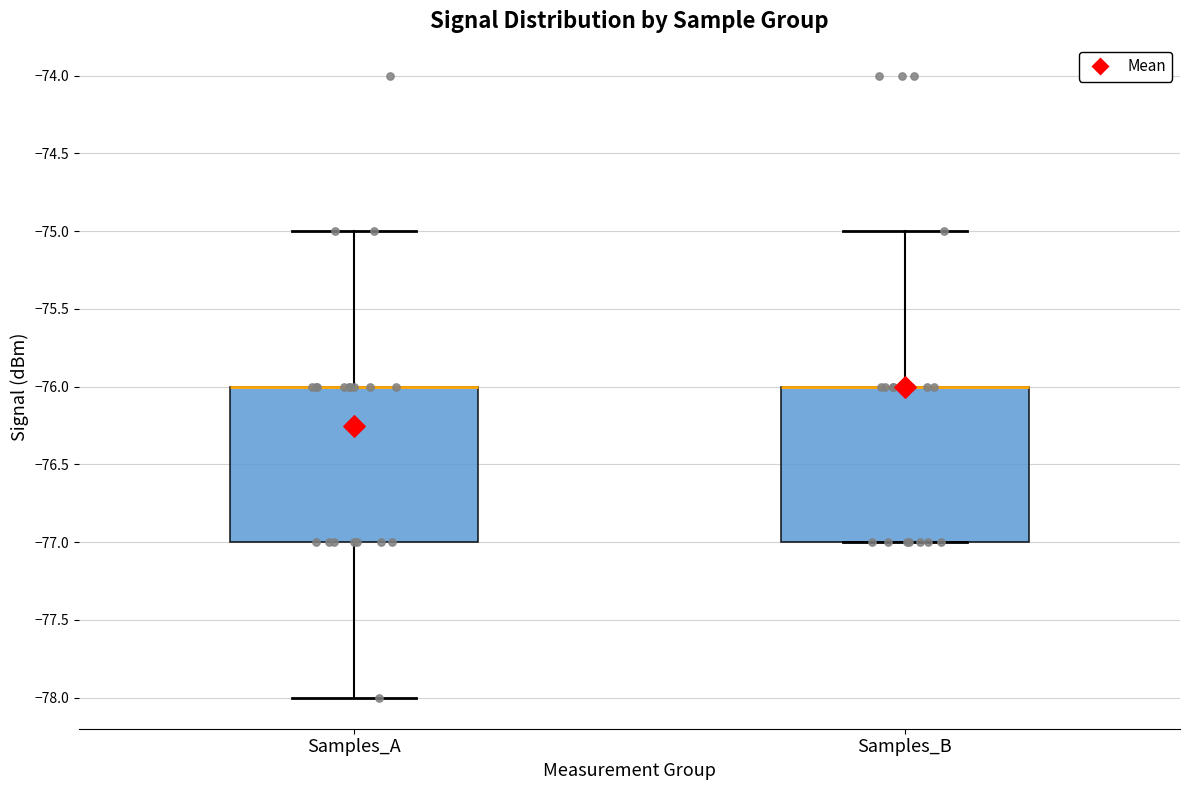

Reading left to right, transcribe this box plot: for each box, give where its median line is, the range the box spans, and where its two whiskers end, as read against the y-axis. The values are not printed on the chart, so give them approximately, as read against the axis.

Samples_A: median -76 (drawn on the box's upper edge), box -77 to -76, whiskers -78 to -75
Samples_B: median -76 (drawn on the box's upper edge), box -77 to -76, whiskers -77 to -75